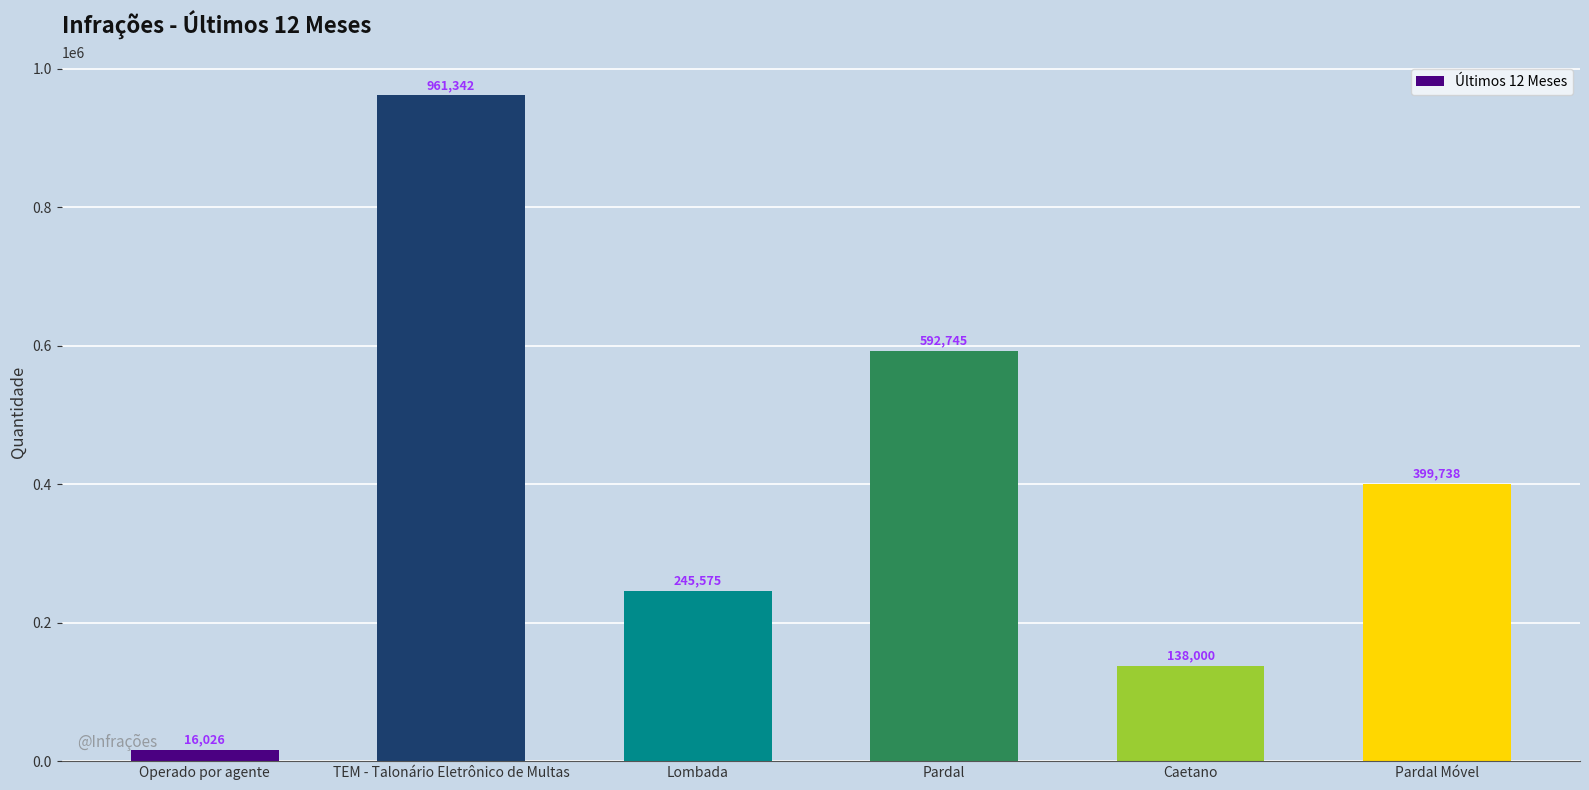

Count the number of data series in this chart.

1